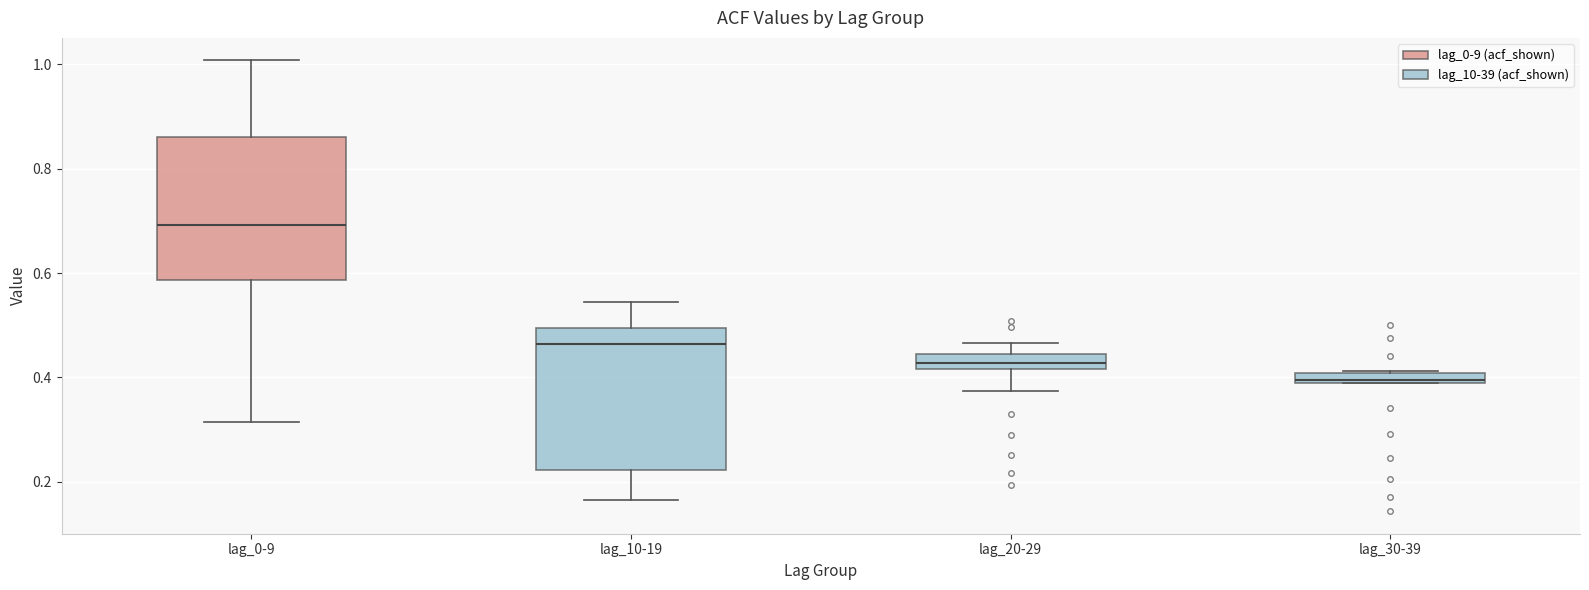

Where is the lower edge of the box for lag_10-19 on the y-axis? The values are not printed on the chart, so give them approximately, as read against the axis.

0.22